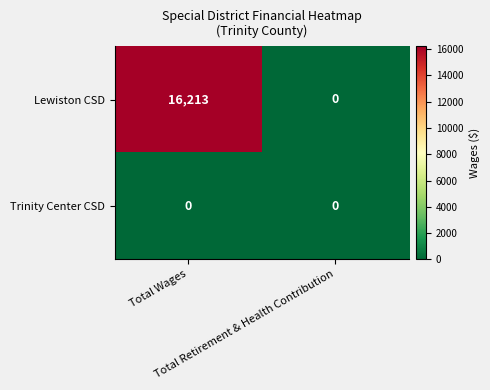

List the series in order of their peak value, highest first.

Lewiston CSD, Trinity Center CSD